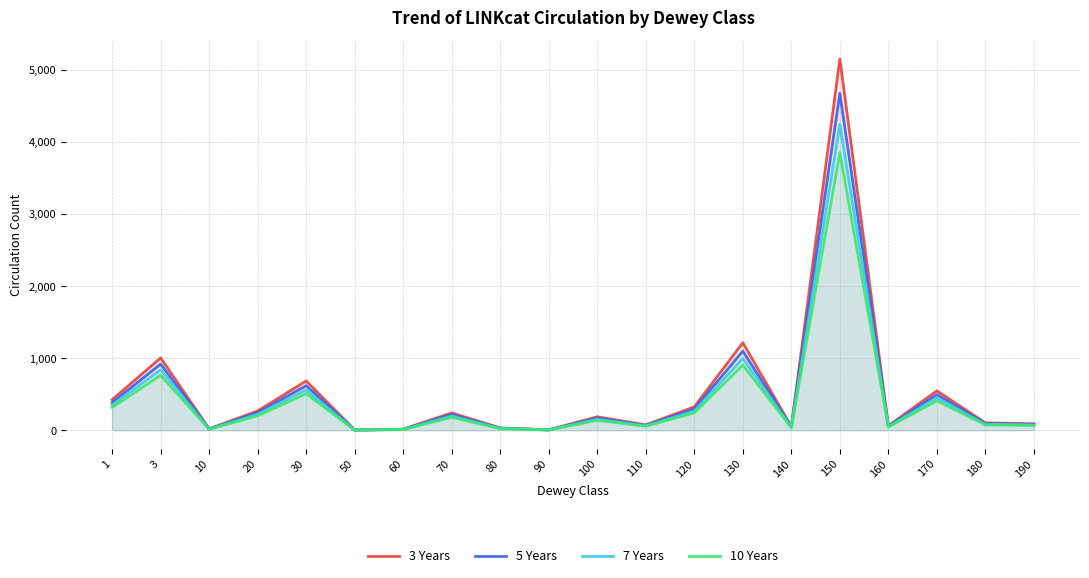

Where does the 10 Years series first go above 139?

1